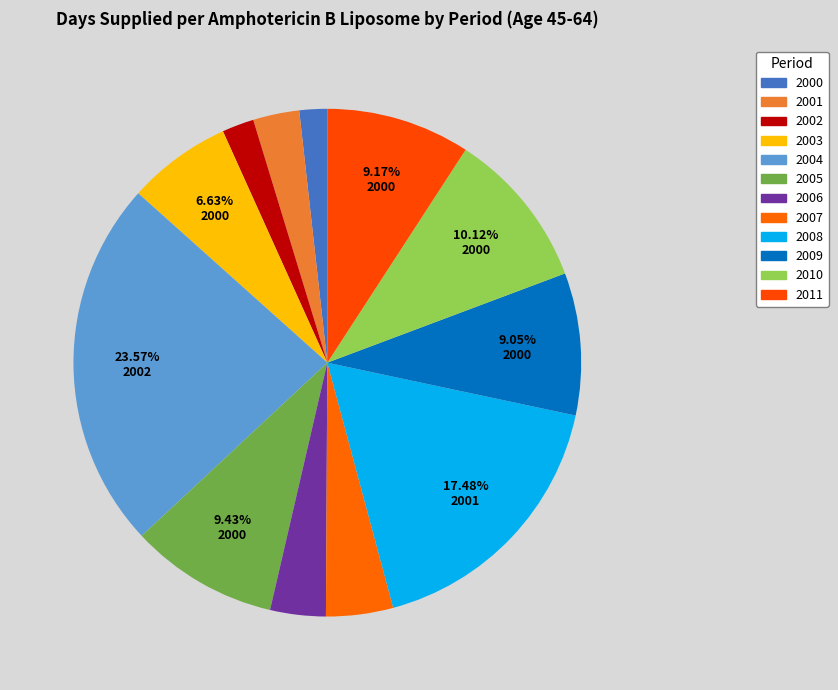

What portion of the pie excludes 2010?

89.9%